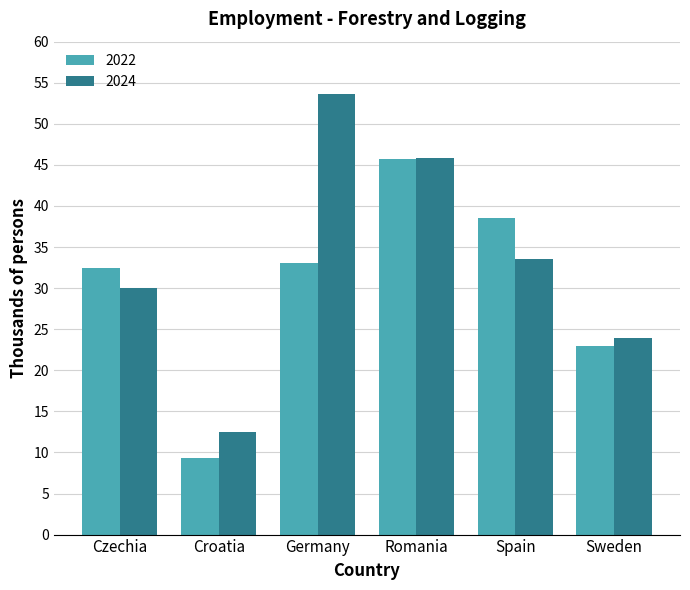

What is the spread (max minus min) of values at Germany?

20.5